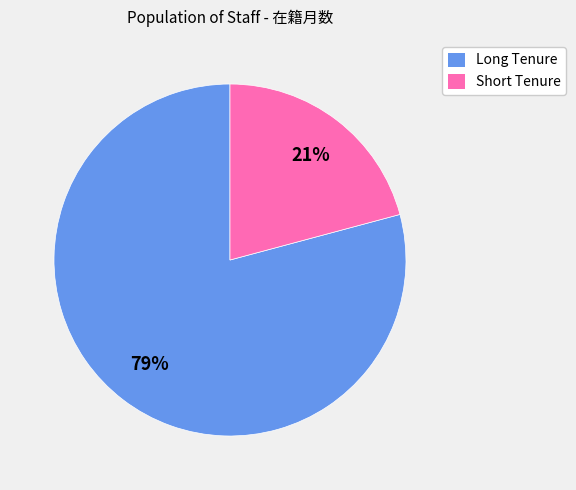

Is there a majority slice in this chart?

Yes